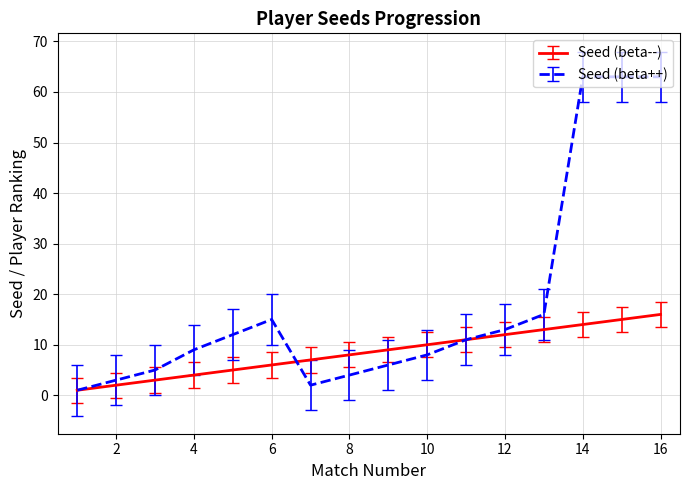

What is the maximum value for Seed (beta--)?

16